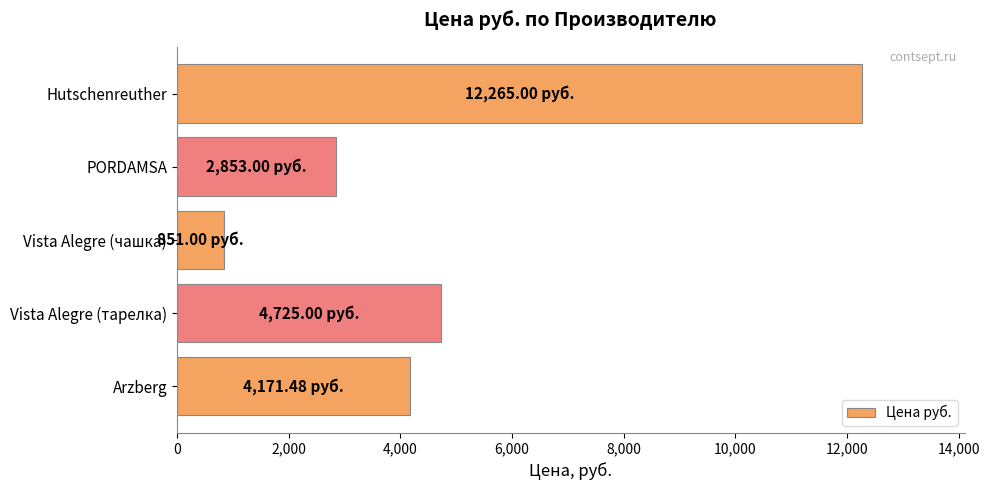

What is the sum of all values?

24865.5